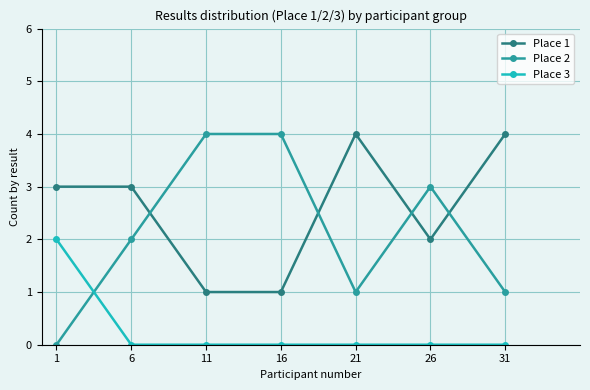

True or false: Place 3 and Place 2 intersect in this chart.

True